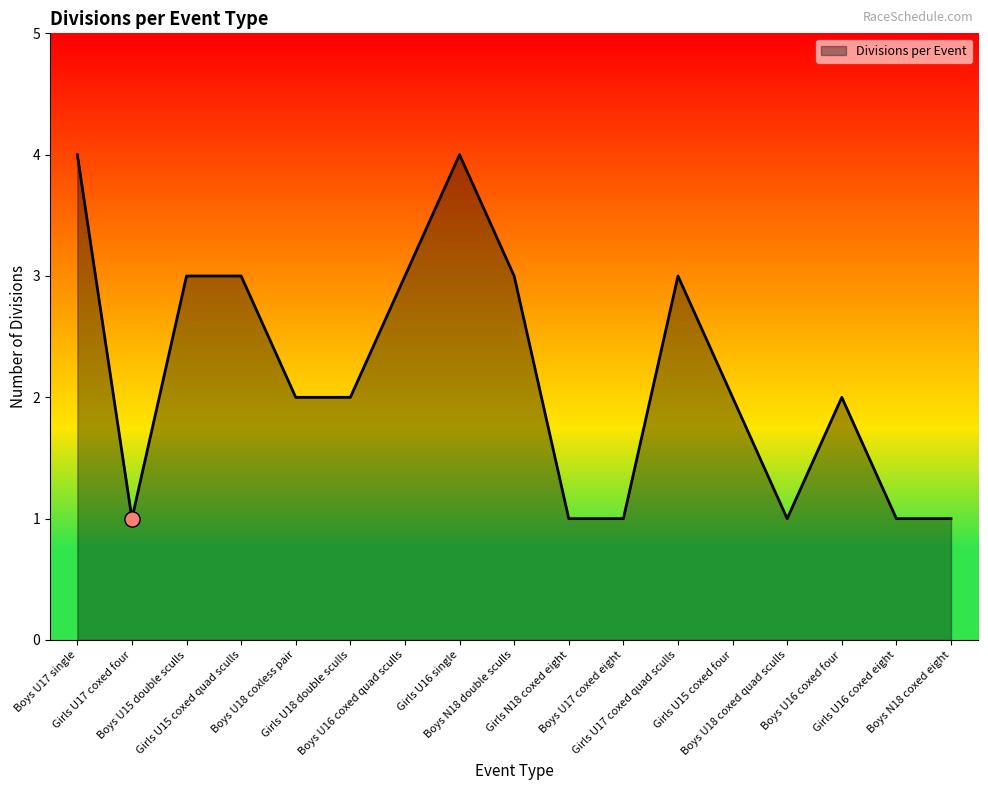

Which has a higher value, Boys U17 single or Boys U16 coxed quad sculls?

Boys U17 single